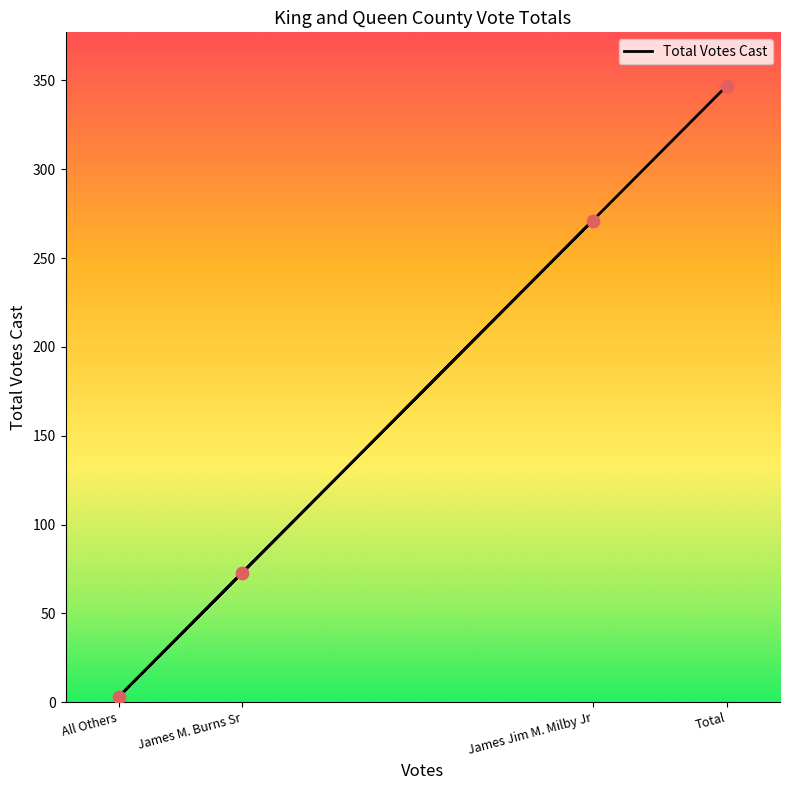

What is the change in value from James Jim M. Milby Jr to Total?

+76